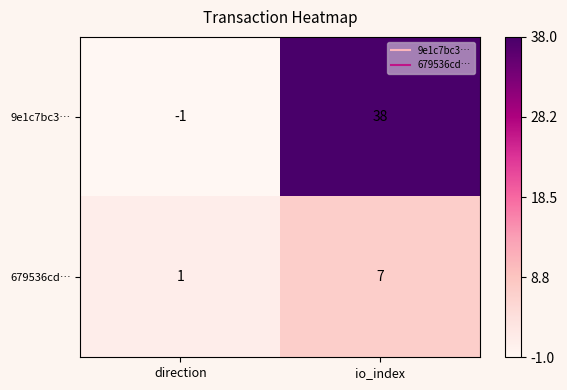

The value of 679536cd… at direction is 1. True or false?

True